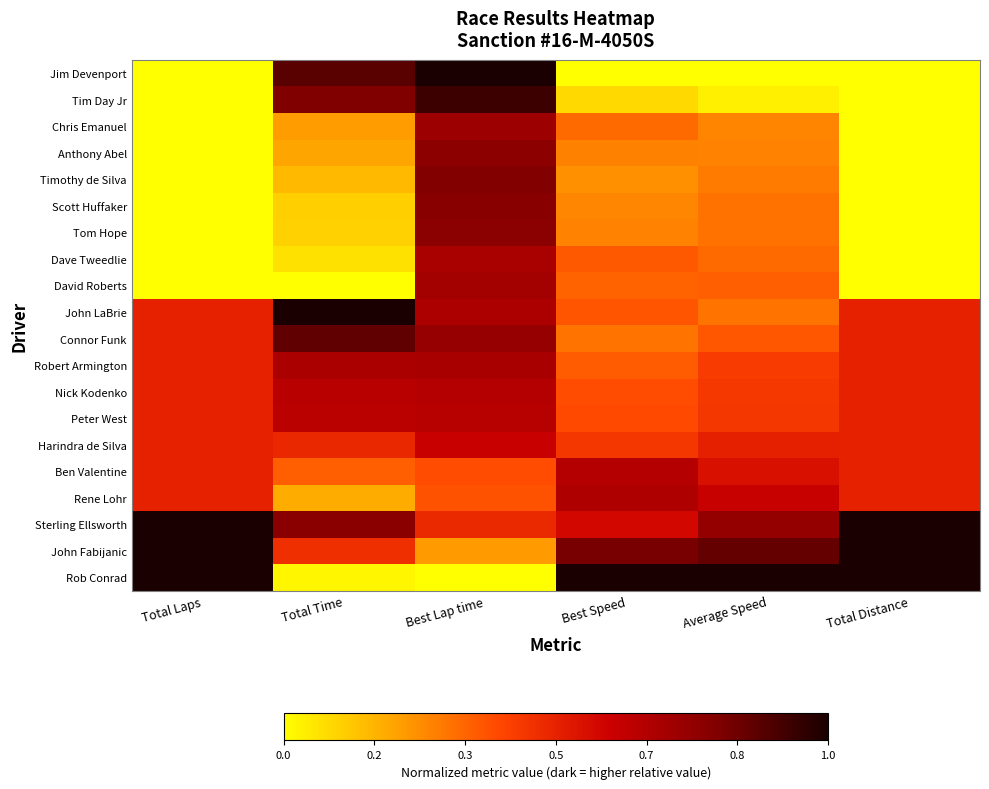

Which series changed the most between Total Laps and Best Speed?

Sterling Ellsworth